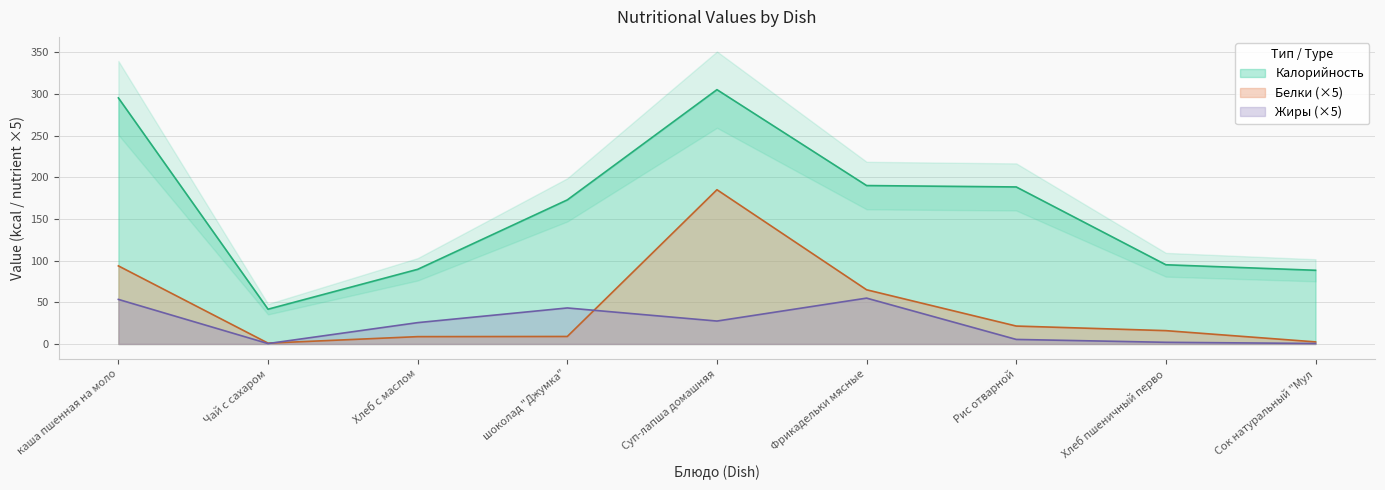

What is the highest value of the Жиры (×5) series?

55.0